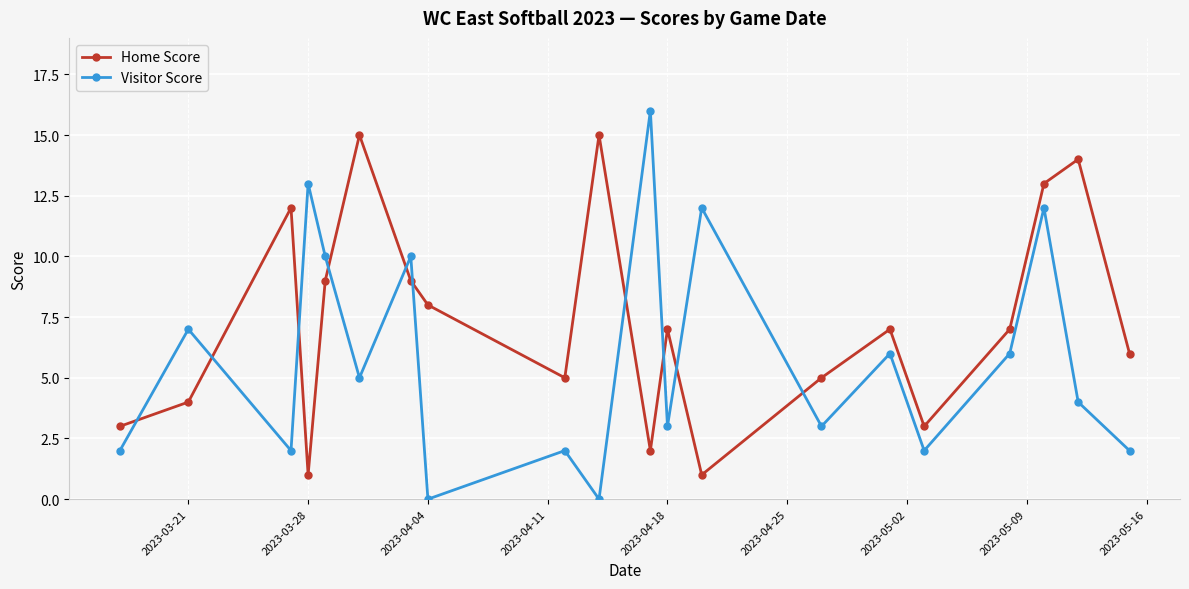

How many intersections are there between Visitor Score and Home Score?

10